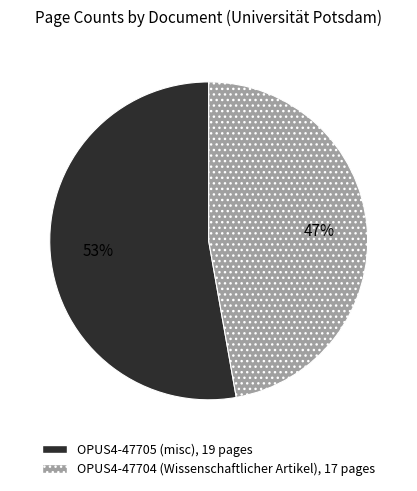

How many slices are in this pie chart?

2